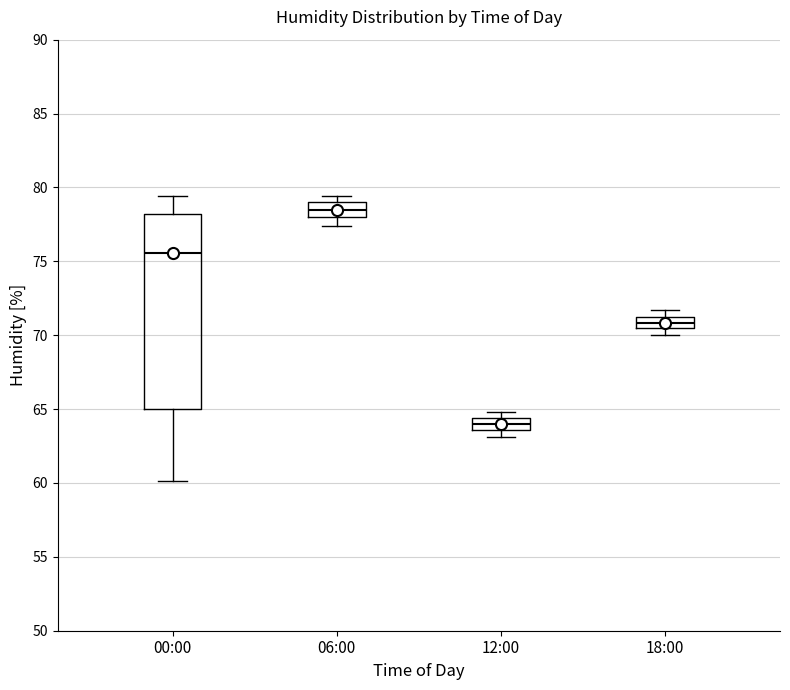

Where does the upper whisker of the box for 00:00 end on the y-axis? The values are not printed on the chart, so give them approximately, as read against the axis.

79.5